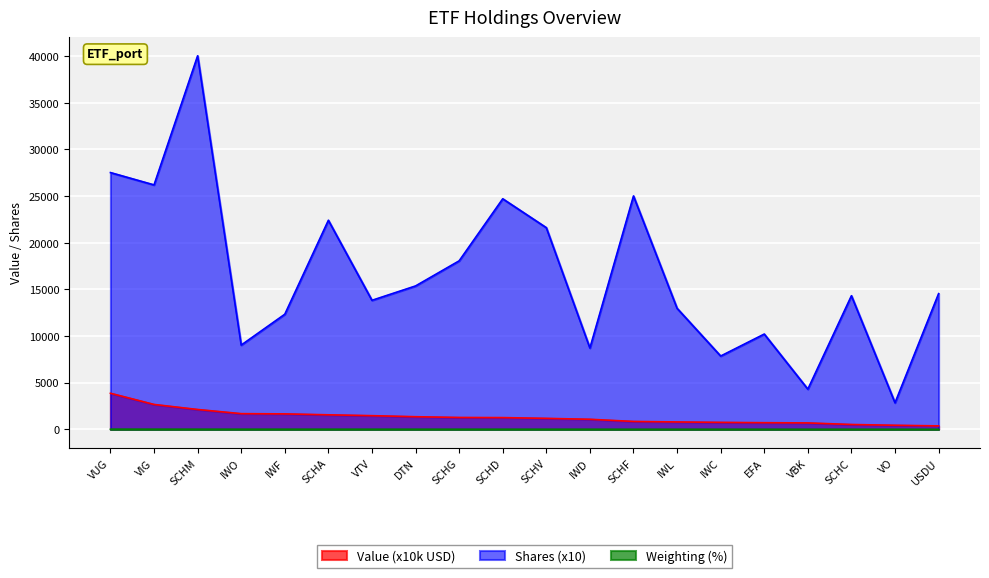

Which series changed the most between DTN and SCHD?

Shares (x10)